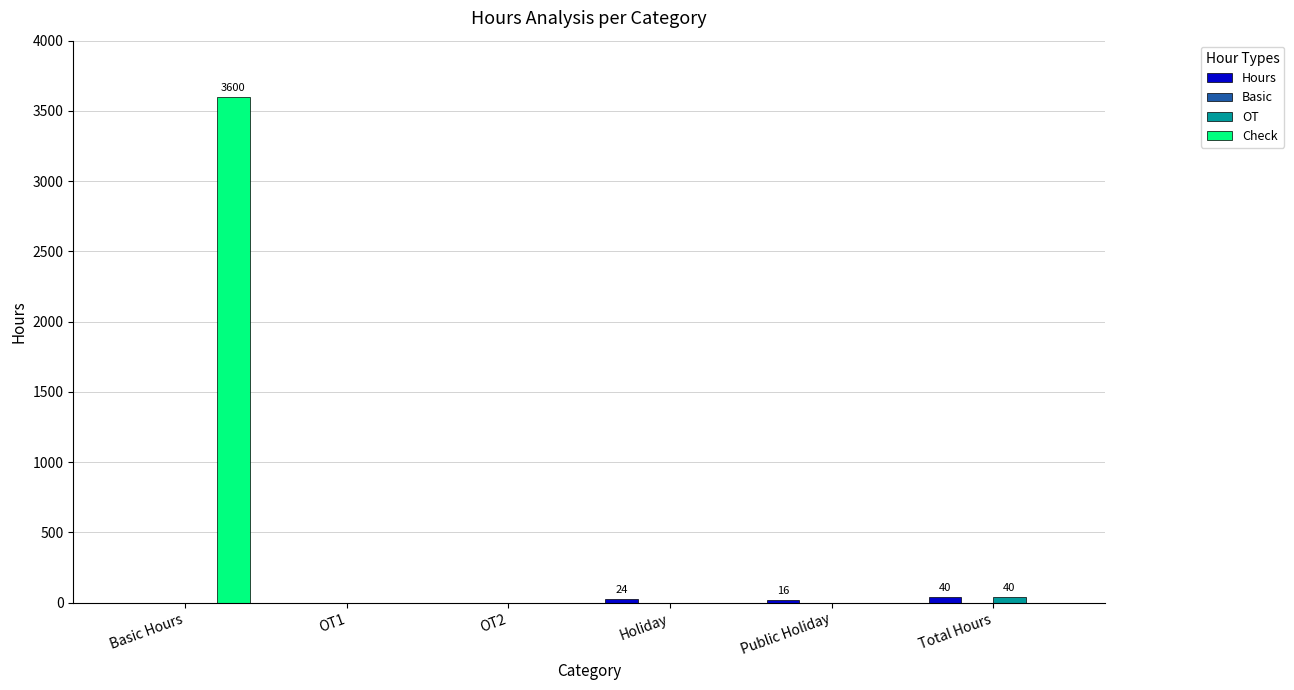

What is the sum of the Check values at Public Holiday and Basic Hours?

3600